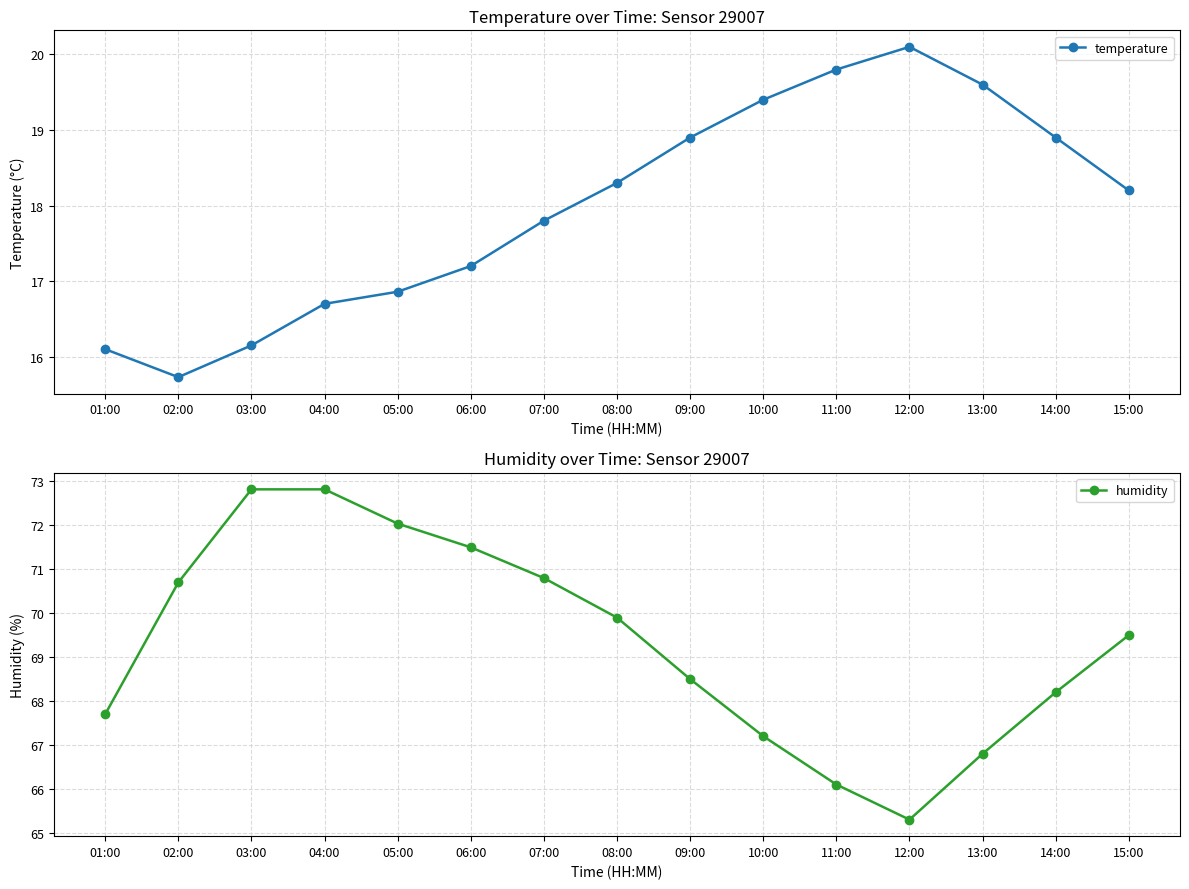

True or false: humidity has more than 1 interior local peaks.

False